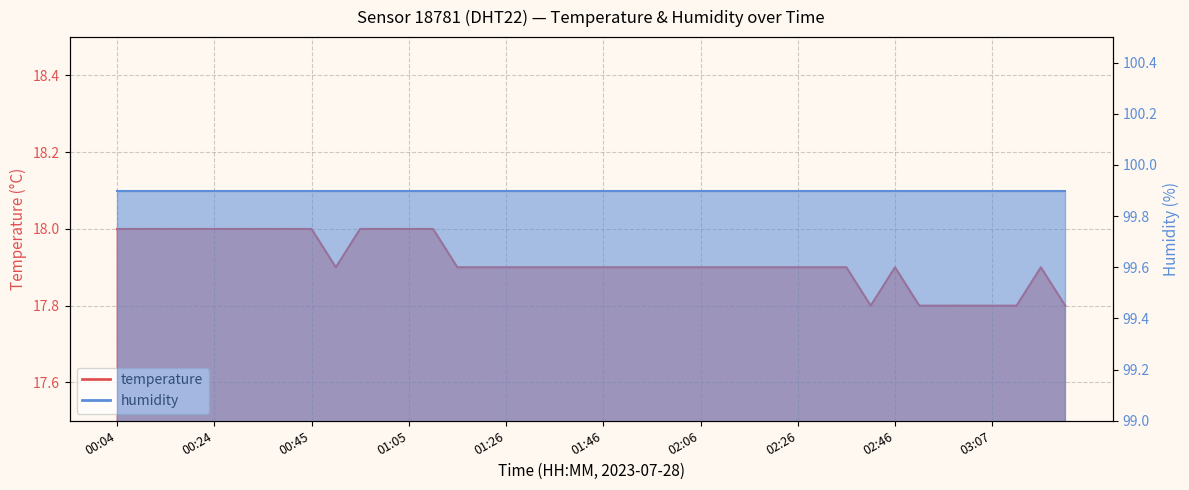

How many points are higher than both their immediate neighbors (excluding endpoints)?

2